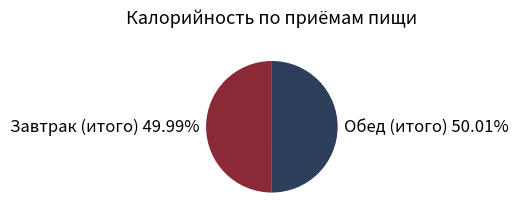

To the nearest percent, what percentage of the pie is Завтрак (итого)?

50%